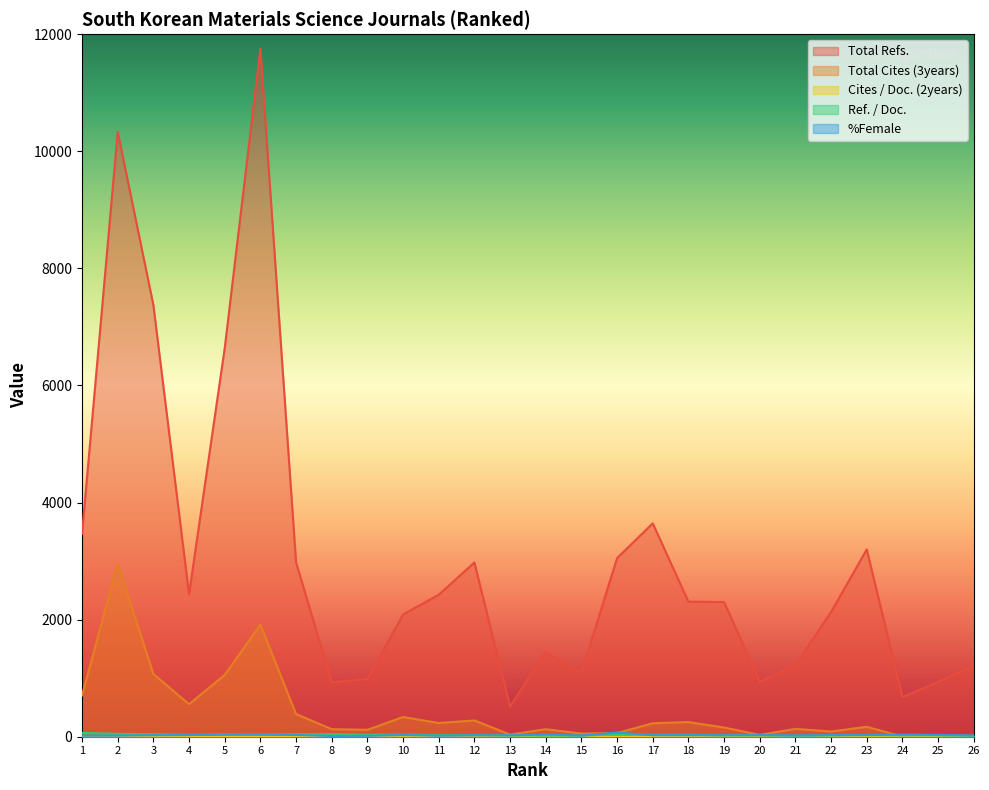

True or false: Total Refs. and %Female cross at least once.

False